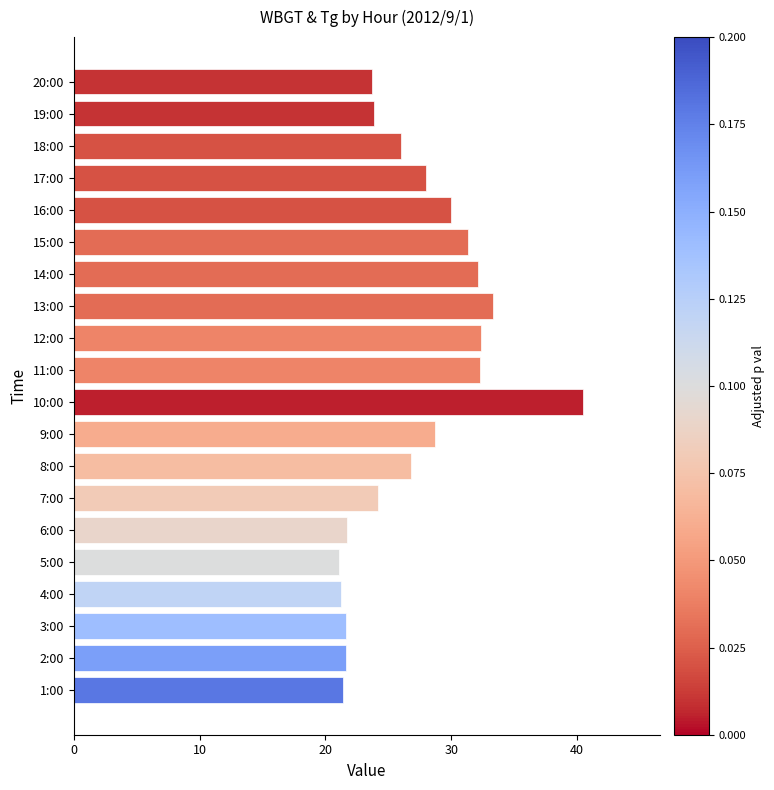

Is it true that the value at 18:00 is 26.0?

True